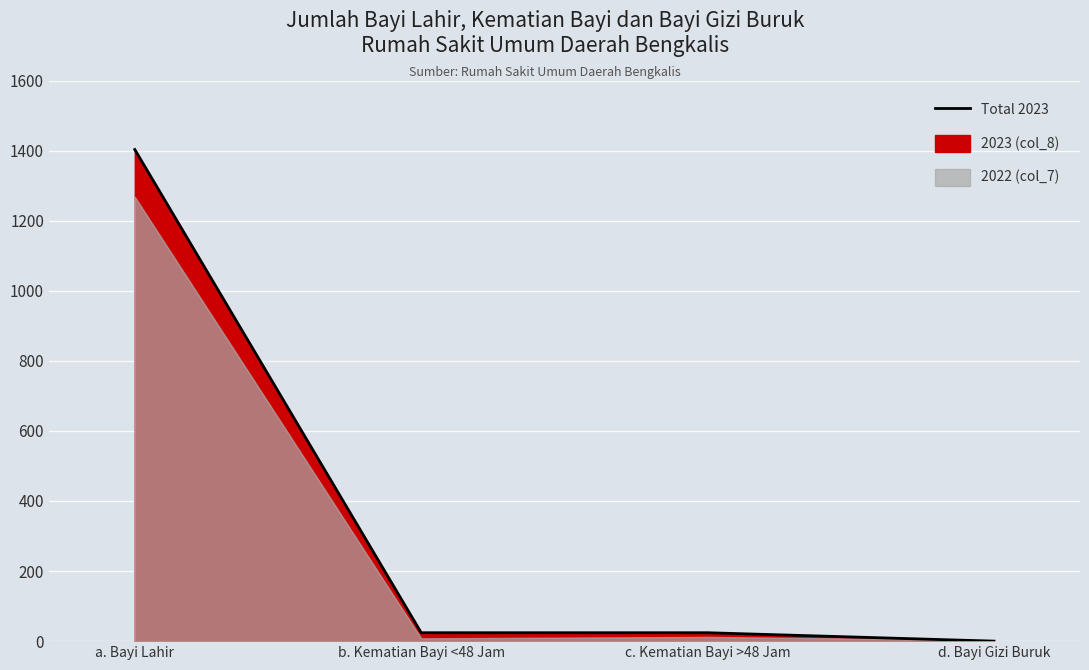

Reading left to right, list all the values displayed in this chart.

a. Bayi Lahir=1403	b. Kematian Bayi <48 Jam=24	c. Kematian Bayi >48 Jam=24	d. Bayi Gizi Buruk=0